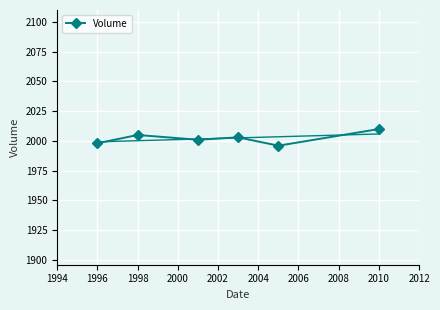

How many lines are shown in the chart?

1